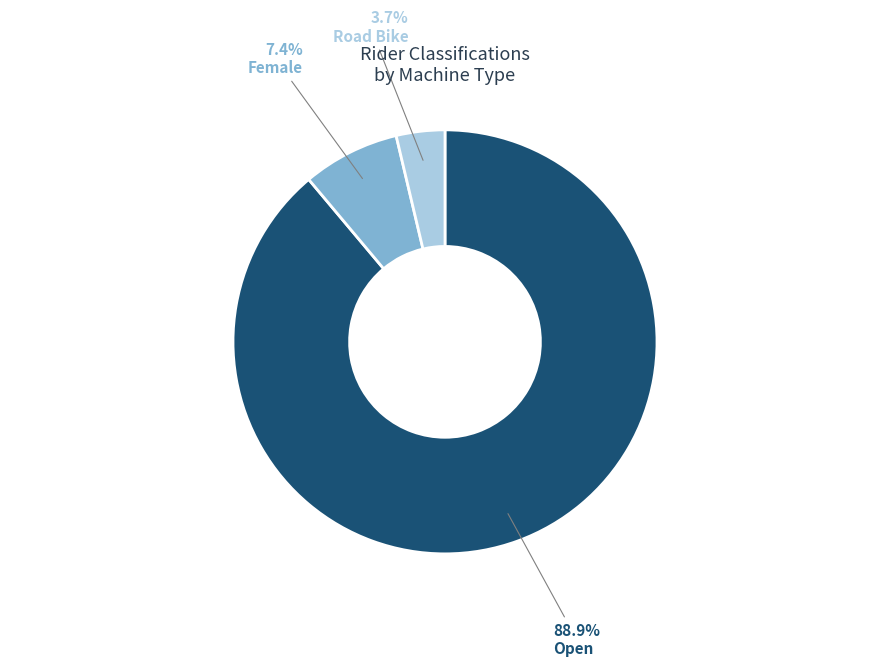

The Road Bike slice represents 11% of the pie. True or false?

False